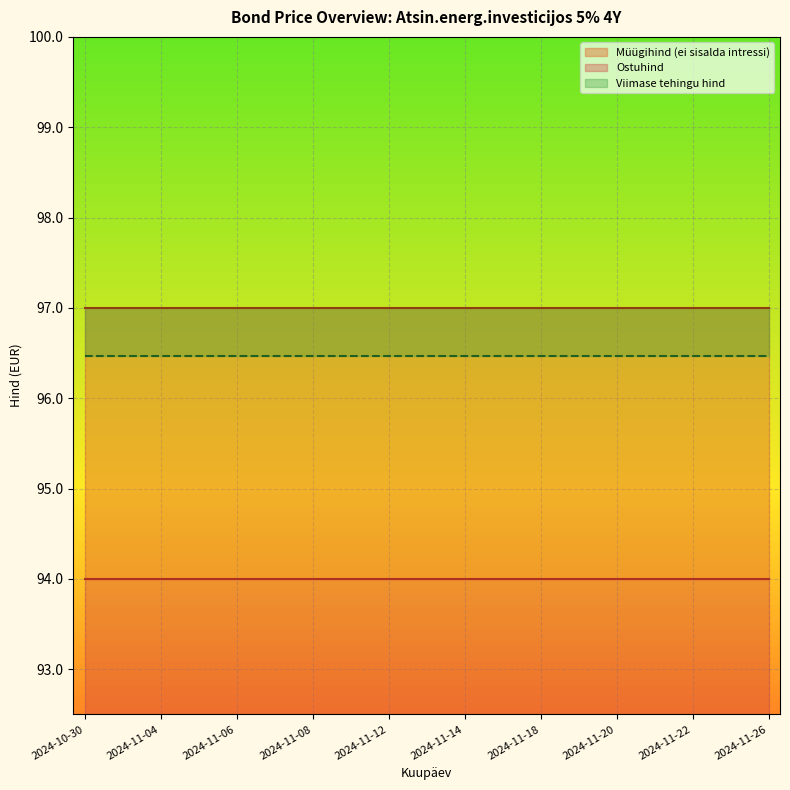

What is the label of the 1st point from the right?

2024-11-26